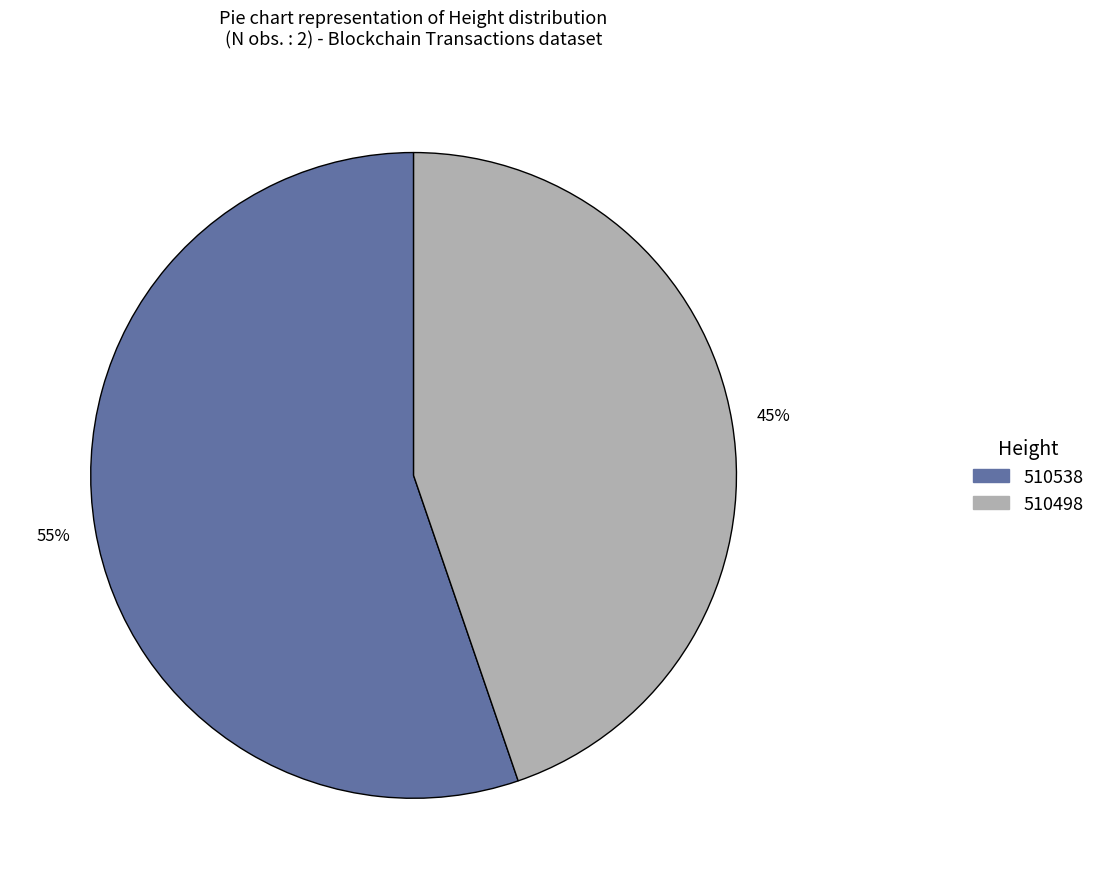

Combined, do 510498 and 510538 account for over 50%?

Yes